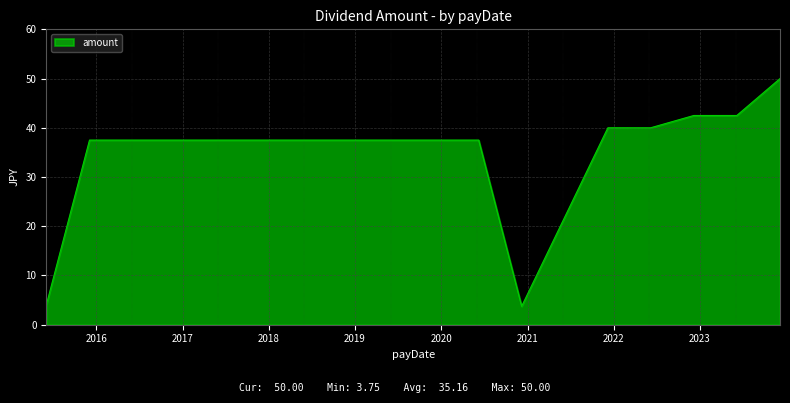

What is the greatest value displayed?

50.0